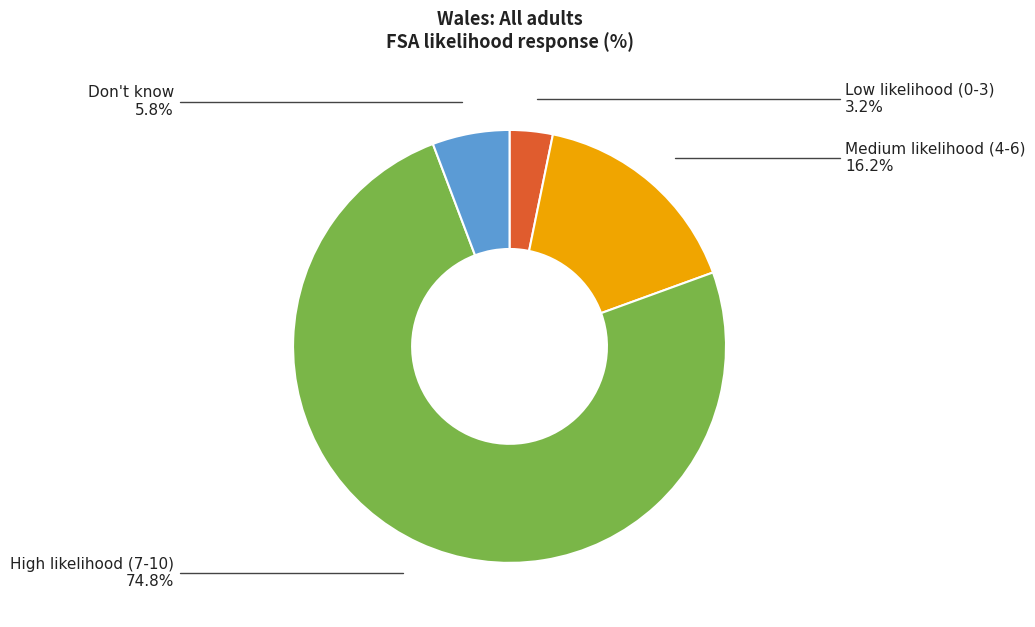

How many slices are in this pie chart?

4